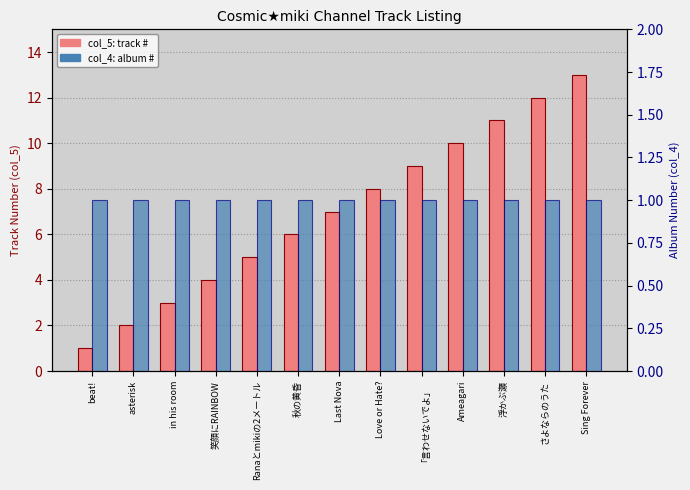

Reading right to left, transcribe all the data shown in this chart.

col_5 (track number): Sing Forever=13	さよならのうた=12	浮かぶ瀬=11	Ameagari=10	「言わせないでよ」=9	Love or Hate?=8	Last Nova=7	秋の黄昏=6	Ranaとmikiの2メートル=5	笑顔にRAINBOW=4	in his room=3	asterisk=2	beat!=1
col_4 (album number): Sing Forever=1	さよならのうた=1	浮かぶ瀬=1	Ameagari=1	「言わせないでよ」=1	Love or Hate?=1	Last Nova=1	秋の黄昏=1	Ranaとmikiの2メートル=1	笑顔にRAINBOW=1	in his room=1	asterisk=1	beat!=1